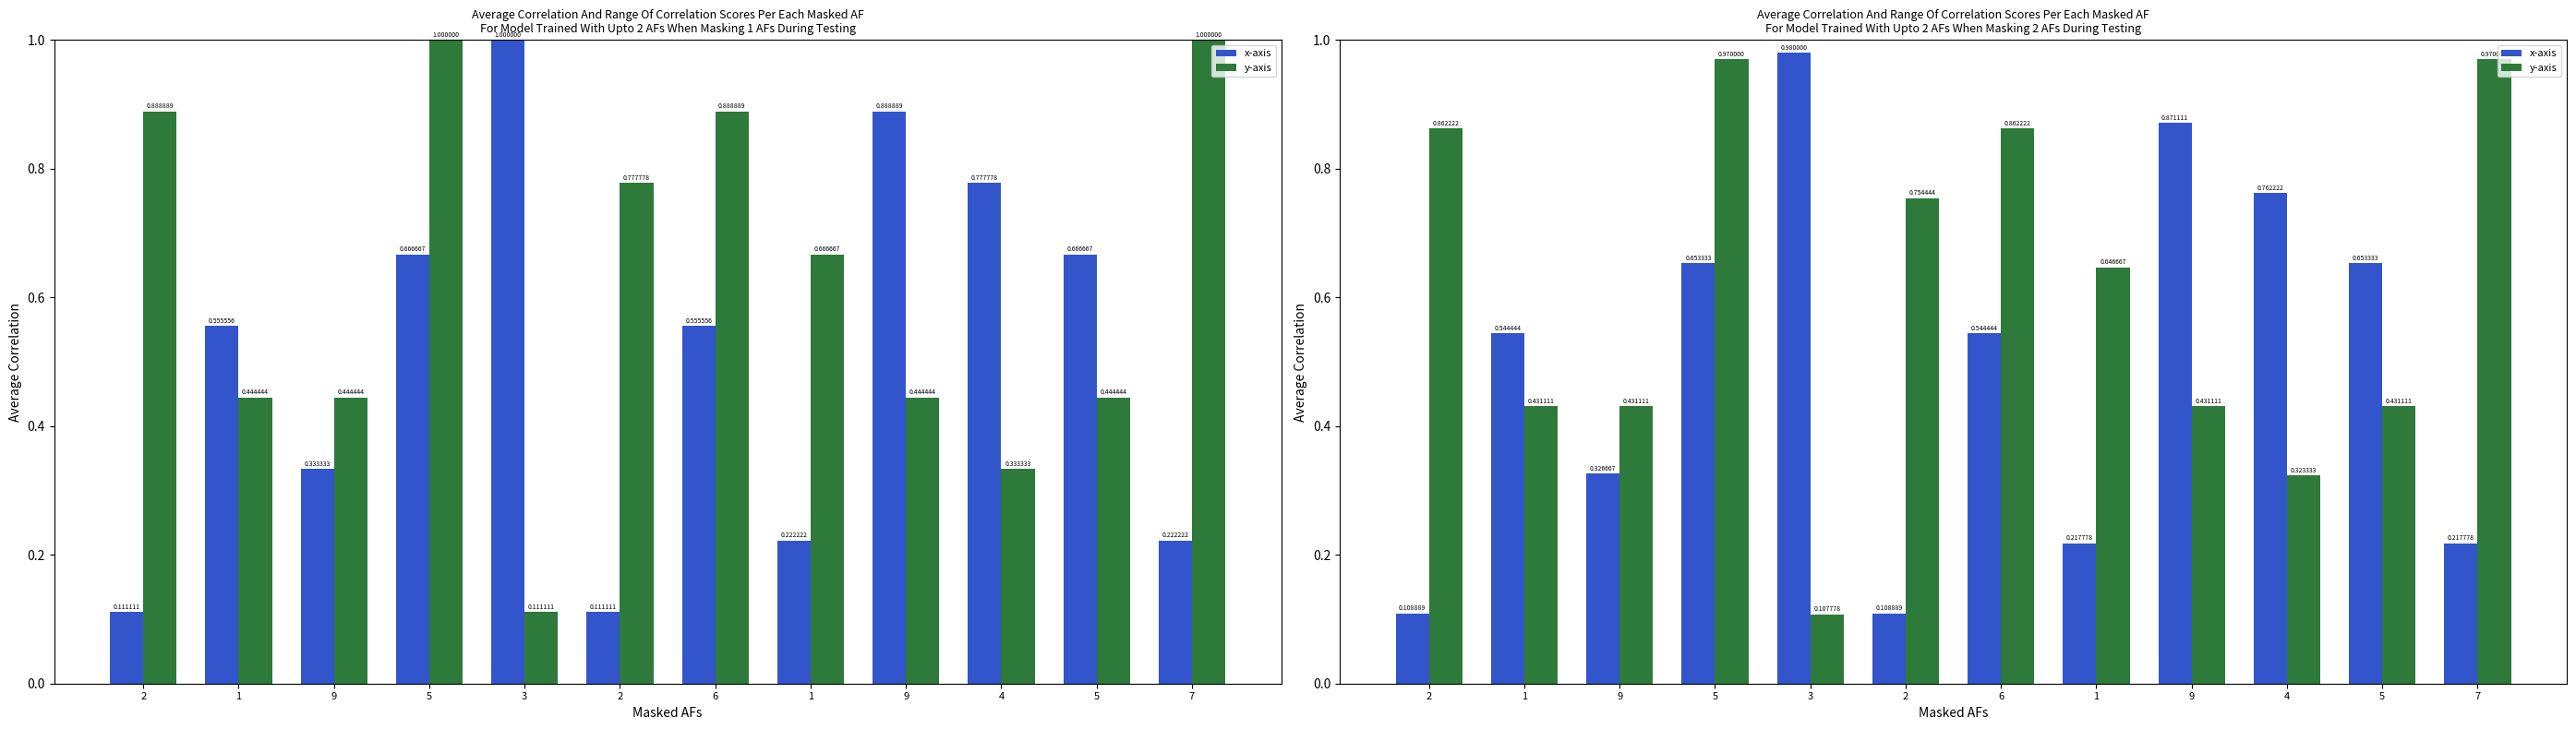

What are all the series names shown in the legend?

x-axis, y-axis